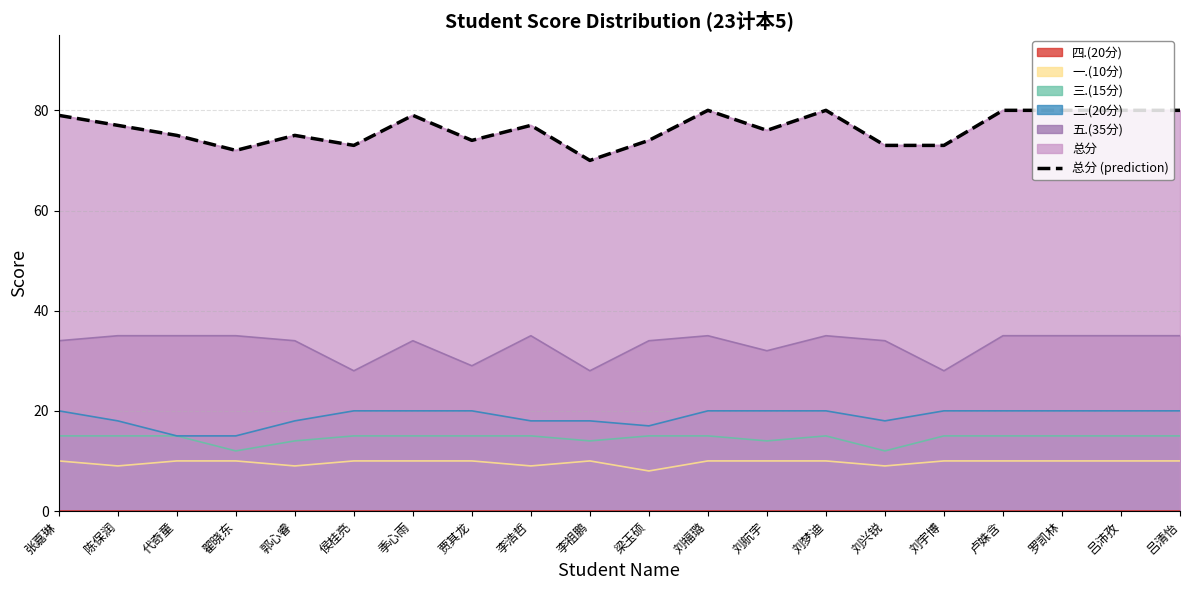

Where is the first local minimum?

翟晓东